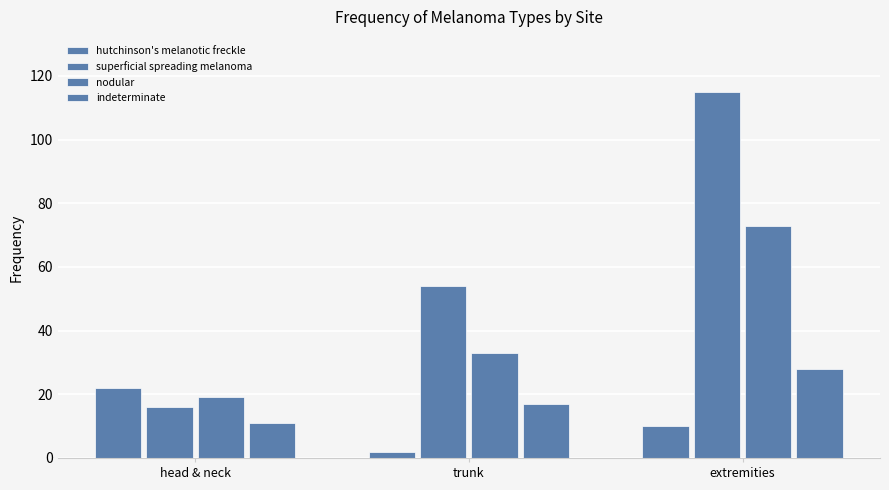

How many data points in indeterminate are less than 17?

1